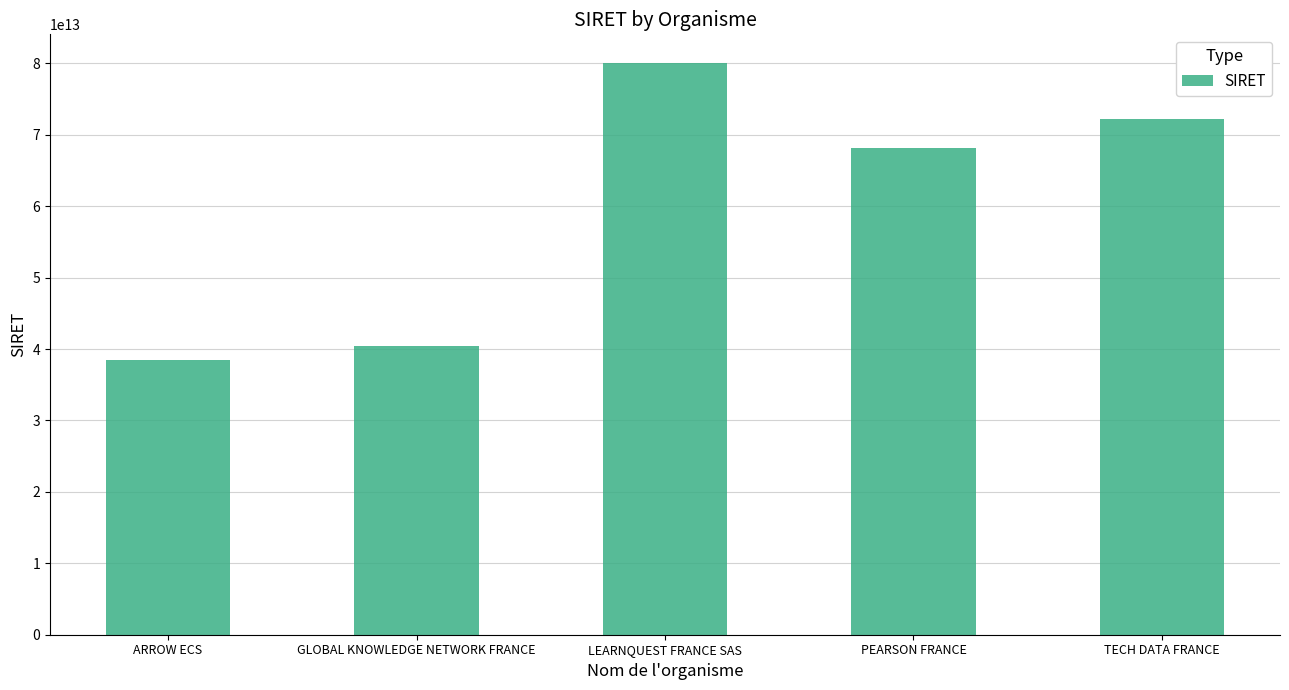

Which label corresponds to the largest value in the chart?

LEARNQUEST FRANCE SAS